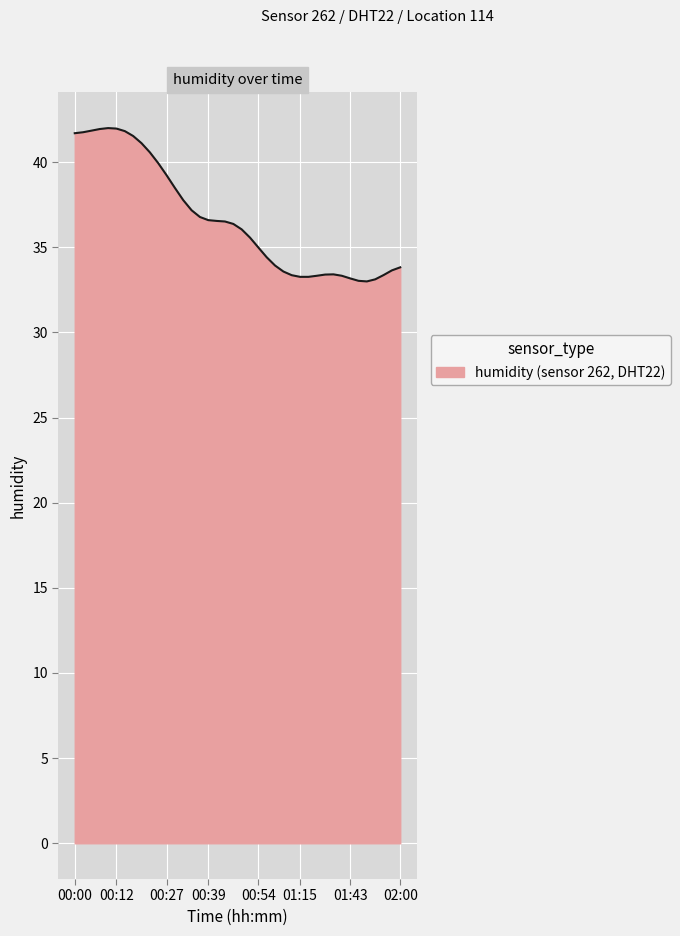

Does the chart display data point markers on the line(s)?

No